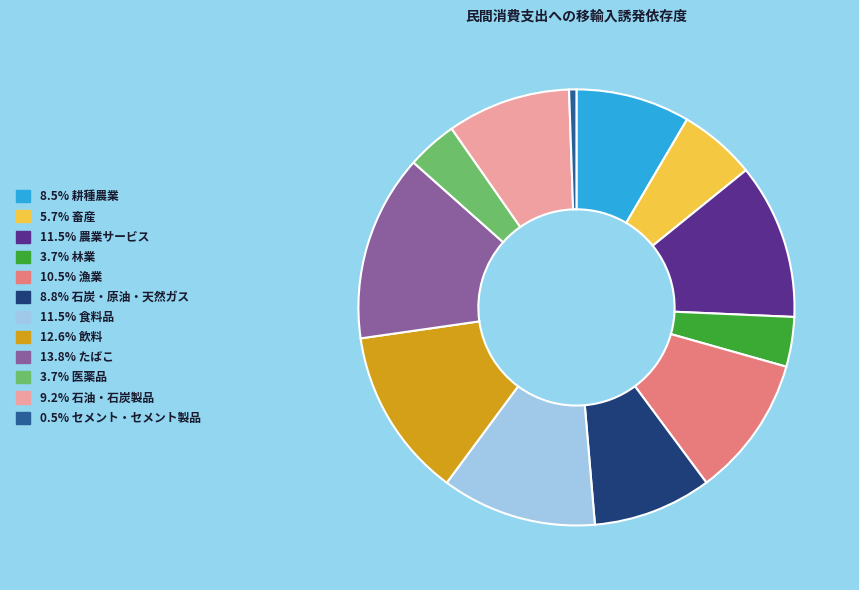

Does any single category account for the majority?

No